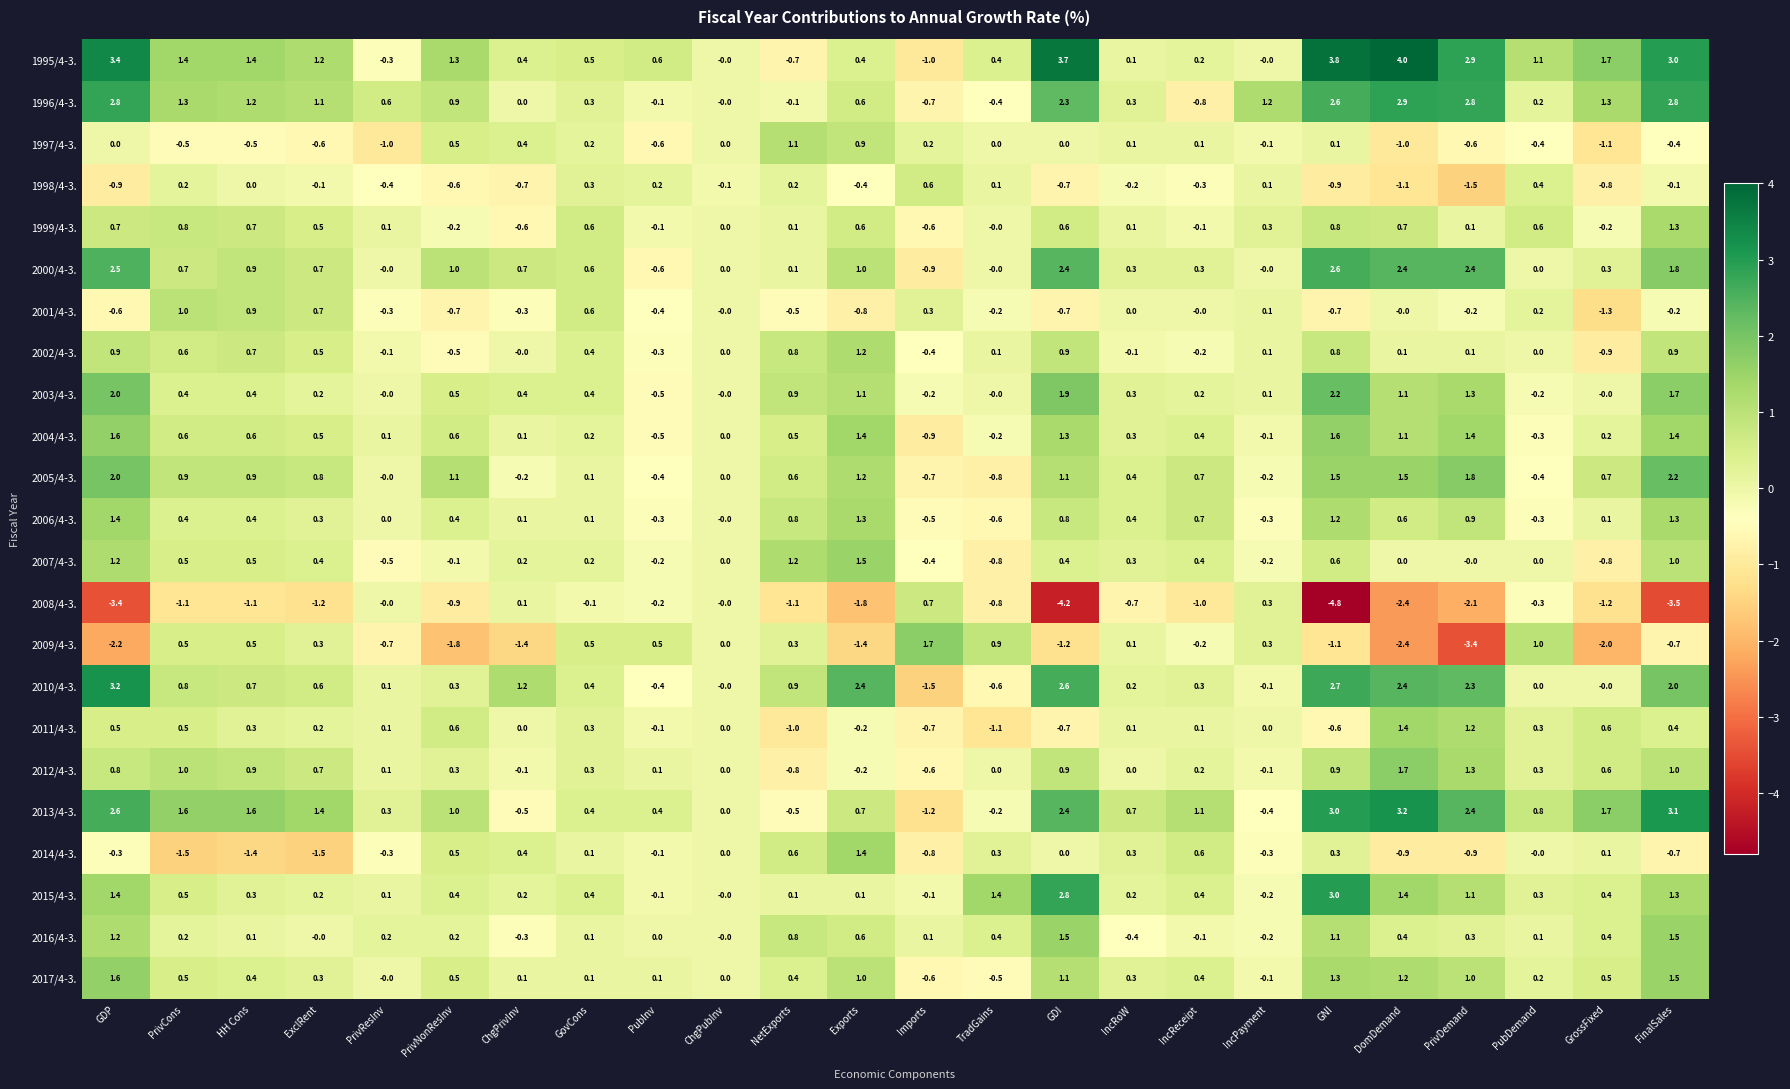

The 2015/4-3. series shows 1.4 at DomDemand. True or false?

True